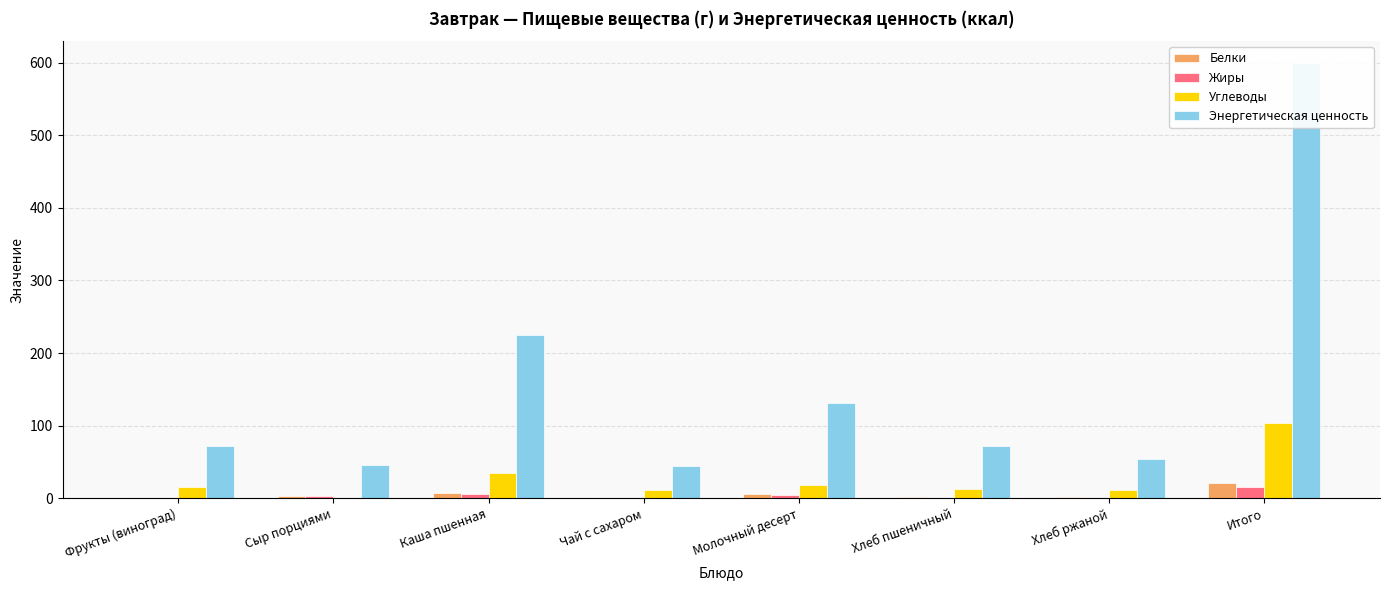

Which has a higher value, Чай с сахаром or Фрукты (виноград)?

Фрукты (виноград)